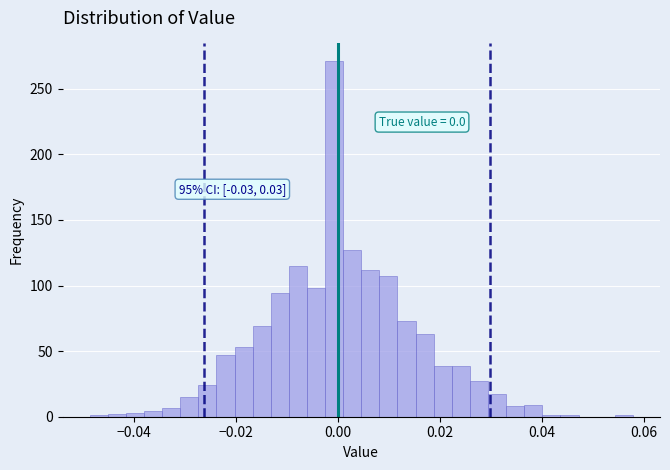

Around what value on the x-axis is the tallest bar? Give the approximate position of its centre, as read against the axis.

0.000